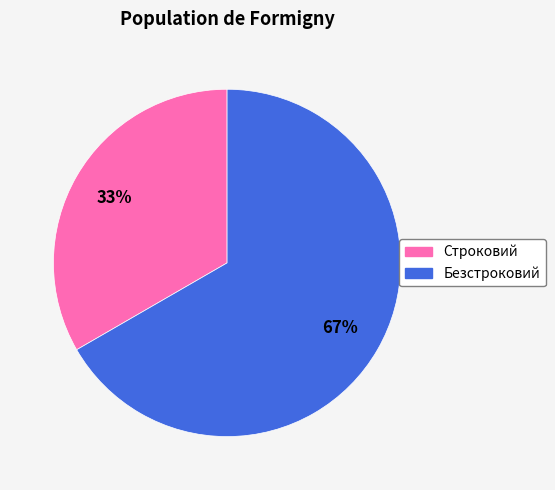

To the nearest percent, what is the average slice percentage?

50%